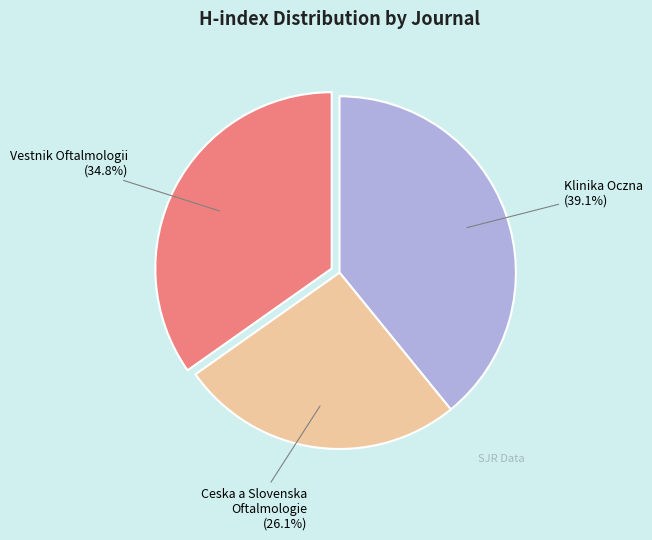

Does any single category account for the majority?

No